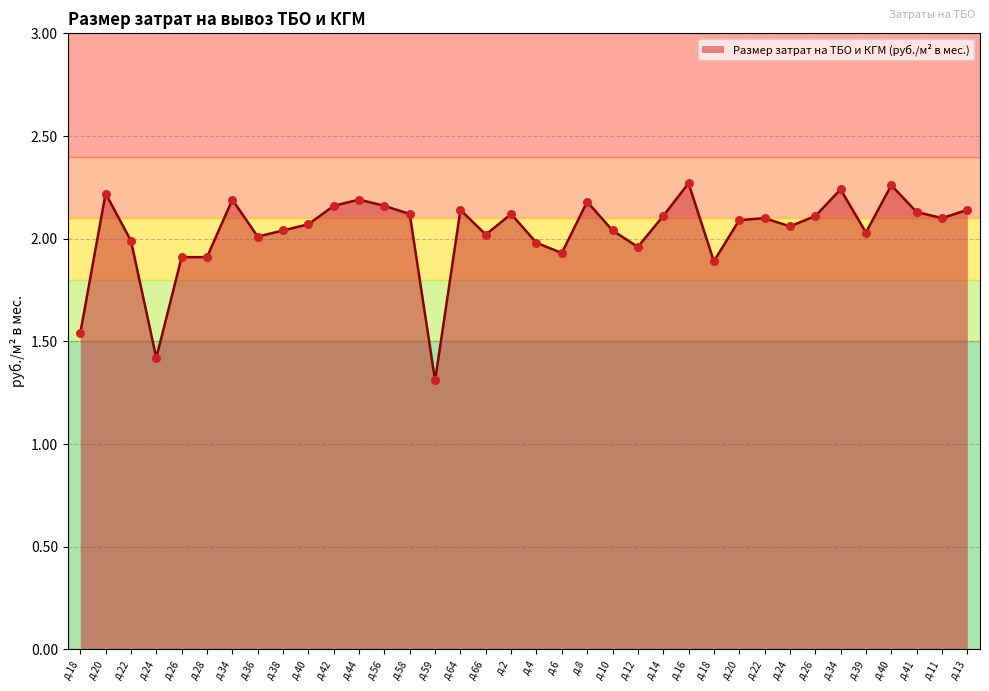

What is the change in value from д.28 to д.40?

+0.3